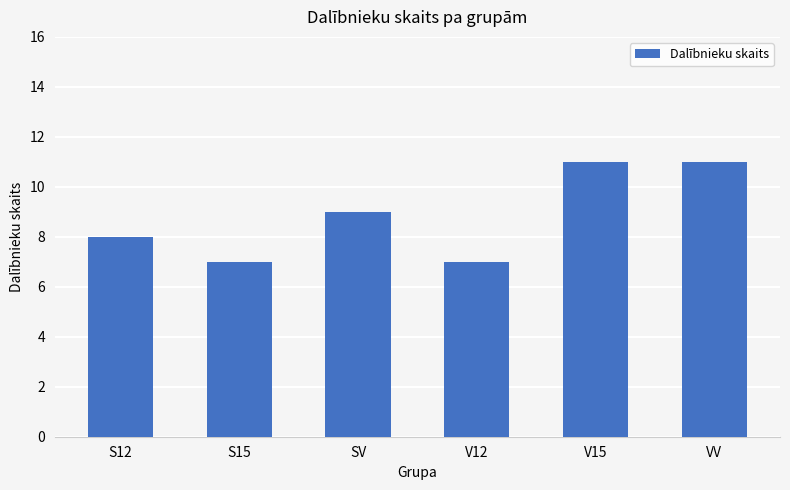

Approximately how many times larger is the value at S12 compared to S15?

1.1